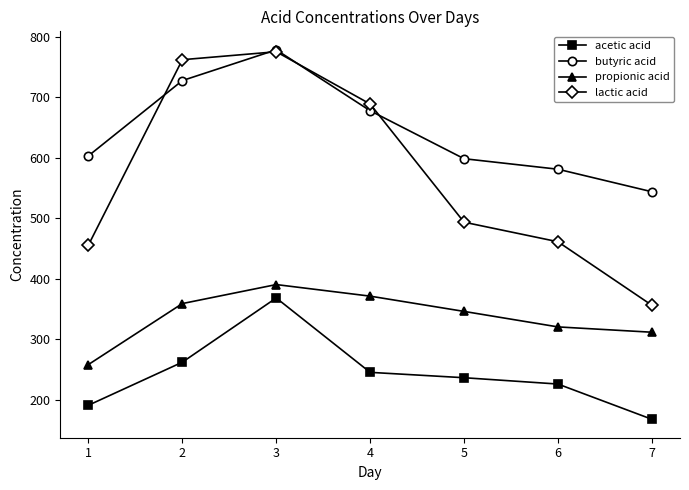

Where is the first local maximum for butyric acid?

3